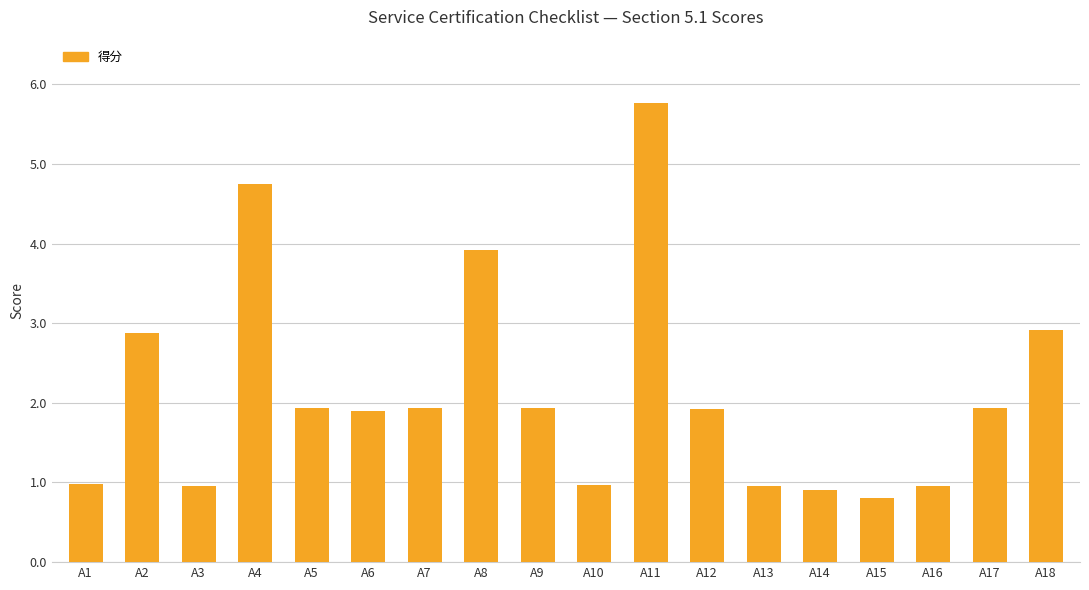

What is the difference between the maximum and minimum values?

5.0